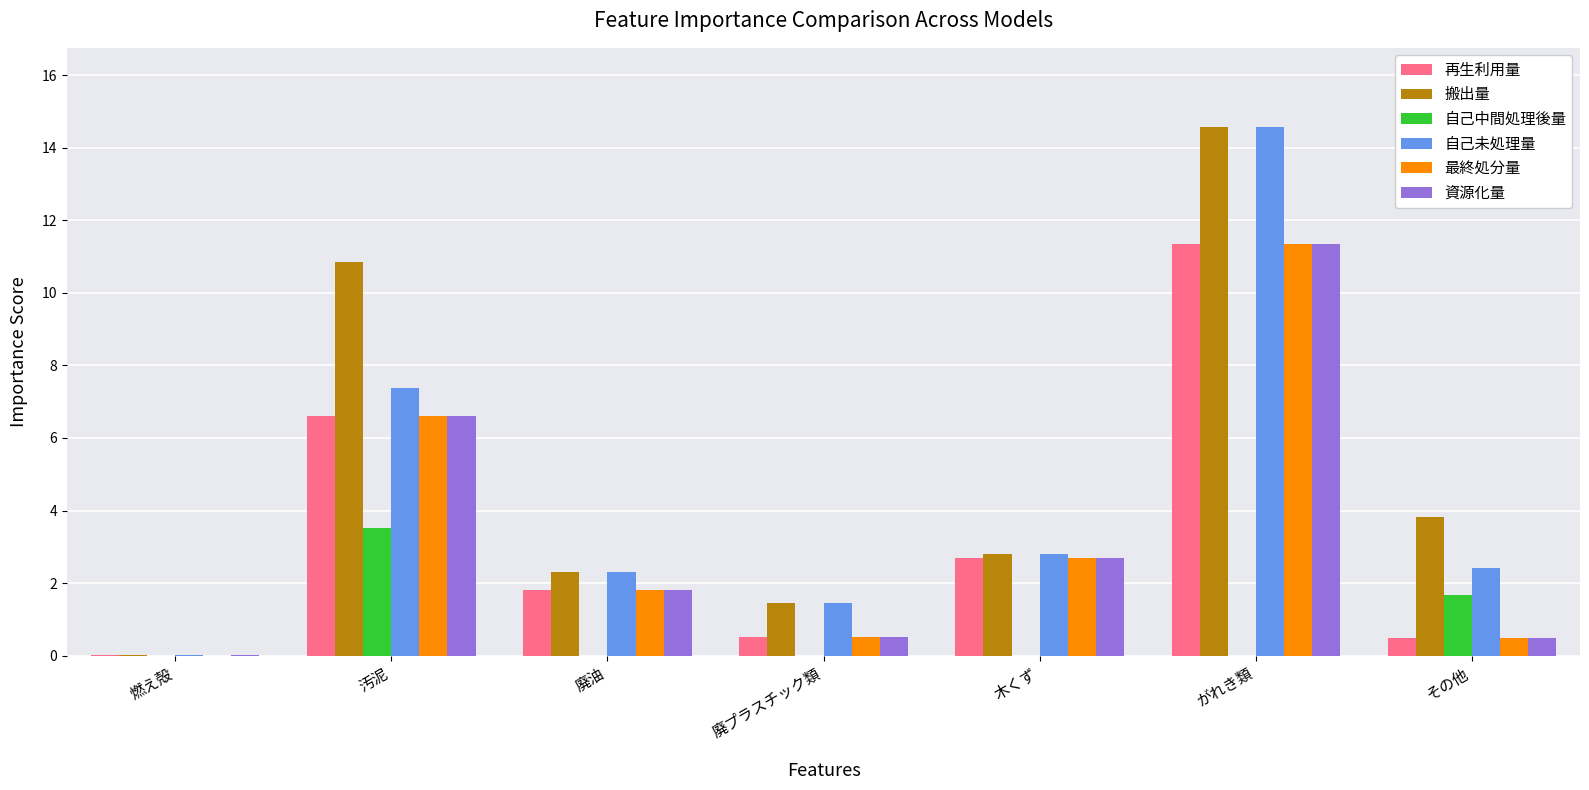

Which series has the largest total across all categories?

搬出量